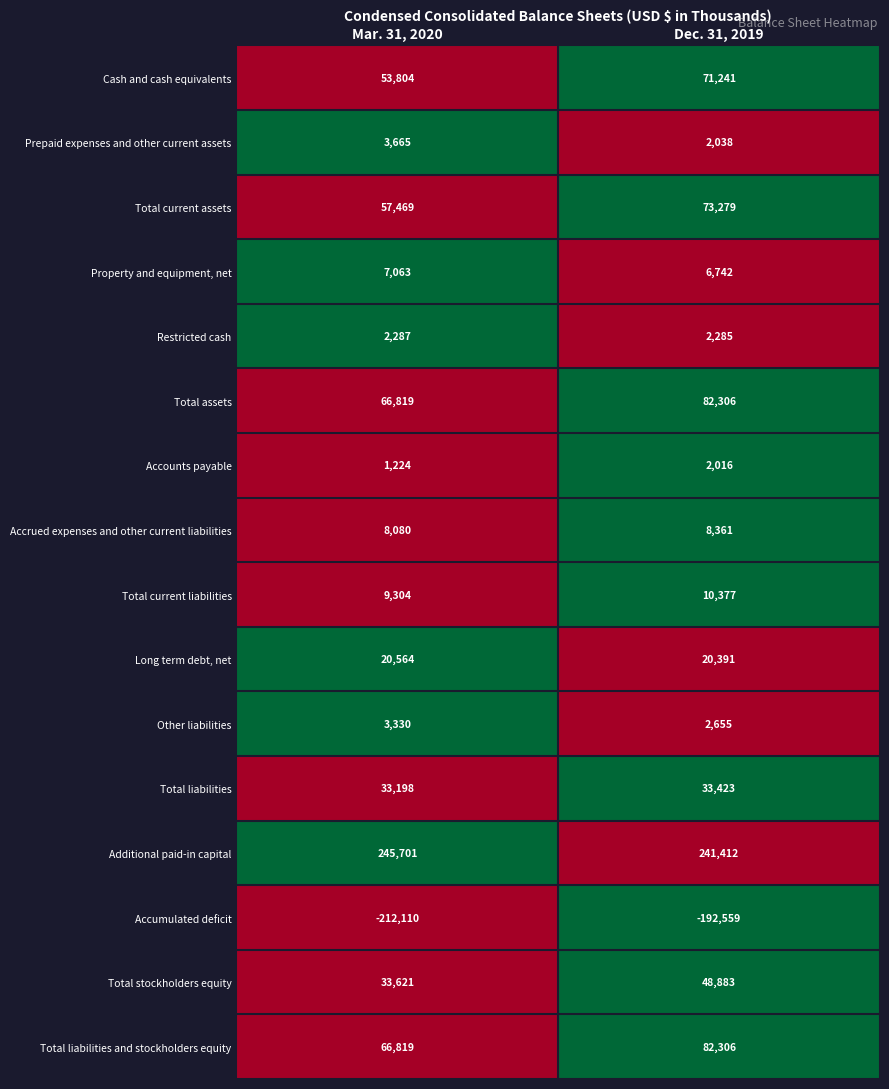

What is the sum of all Additional paid-in capital values?

487113